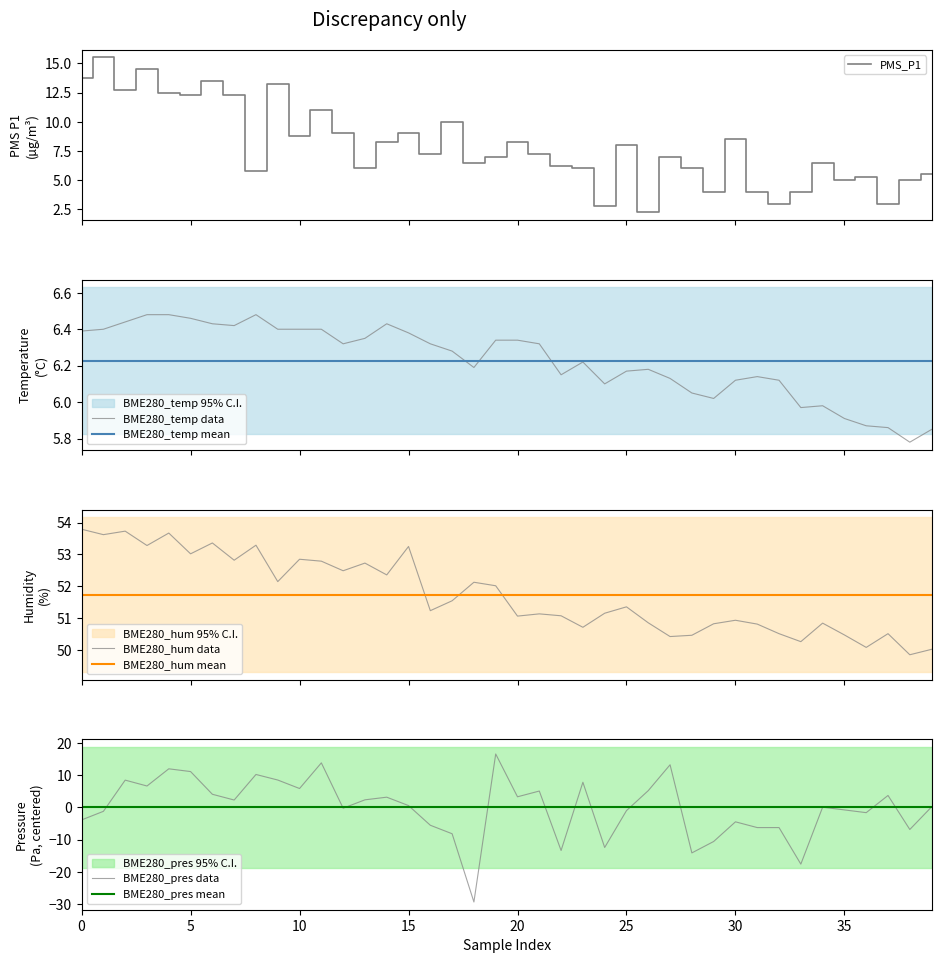

Which series has the largest range (max minus min)?

BME280_pressure